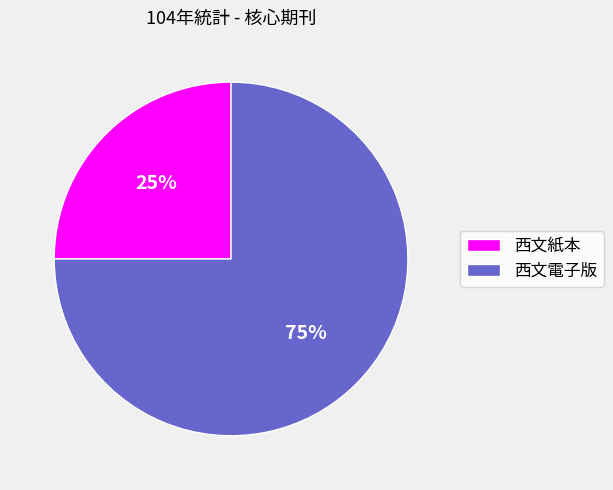

What is the smallest slice in the pie chart?

西文紙本